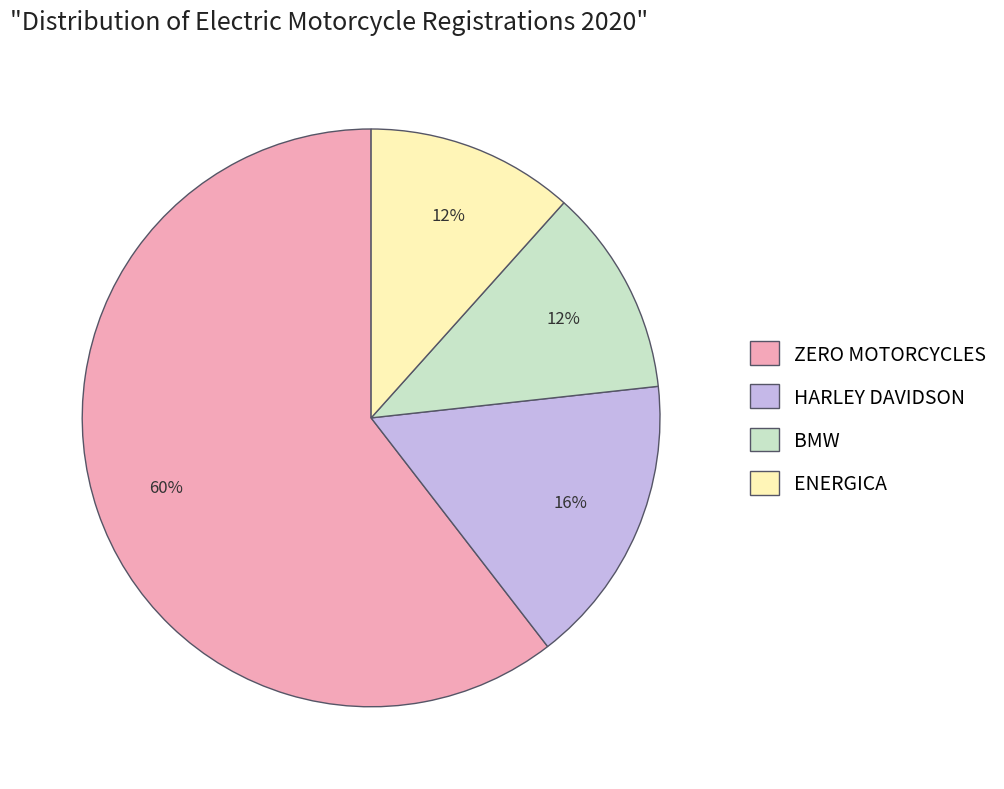

True or false: ENERGICA accounts for 2% of the total.

False